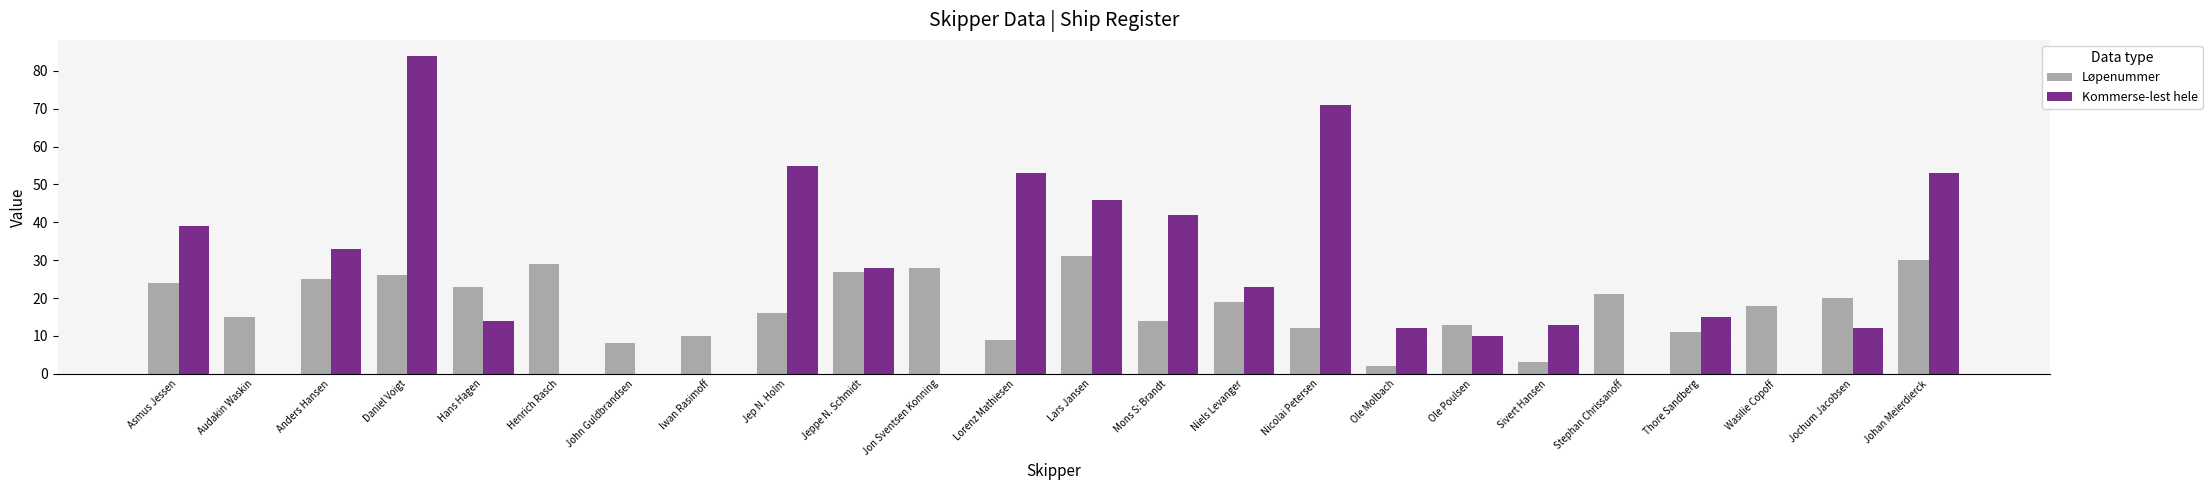

Which label corresponds to the largest value in the chart?

Daniel Voigt